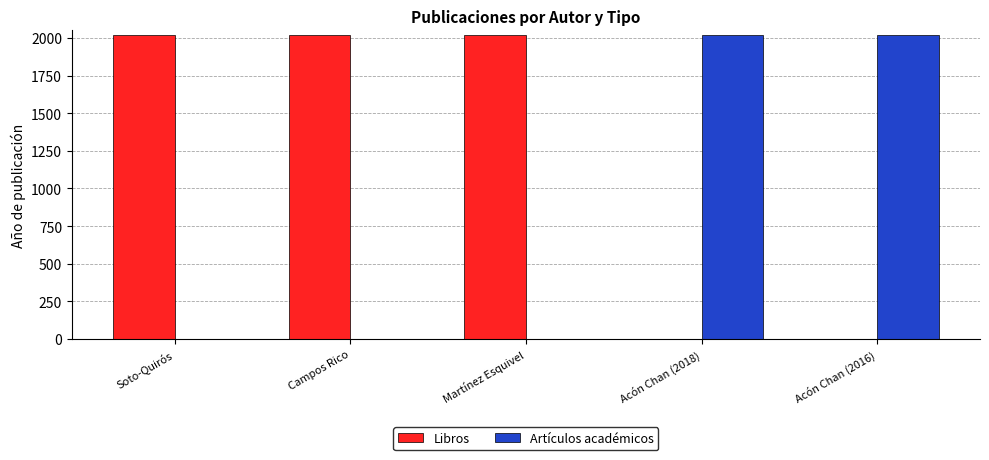

True or false: Libros has a value of 2021 at Soto-Quirós.

True